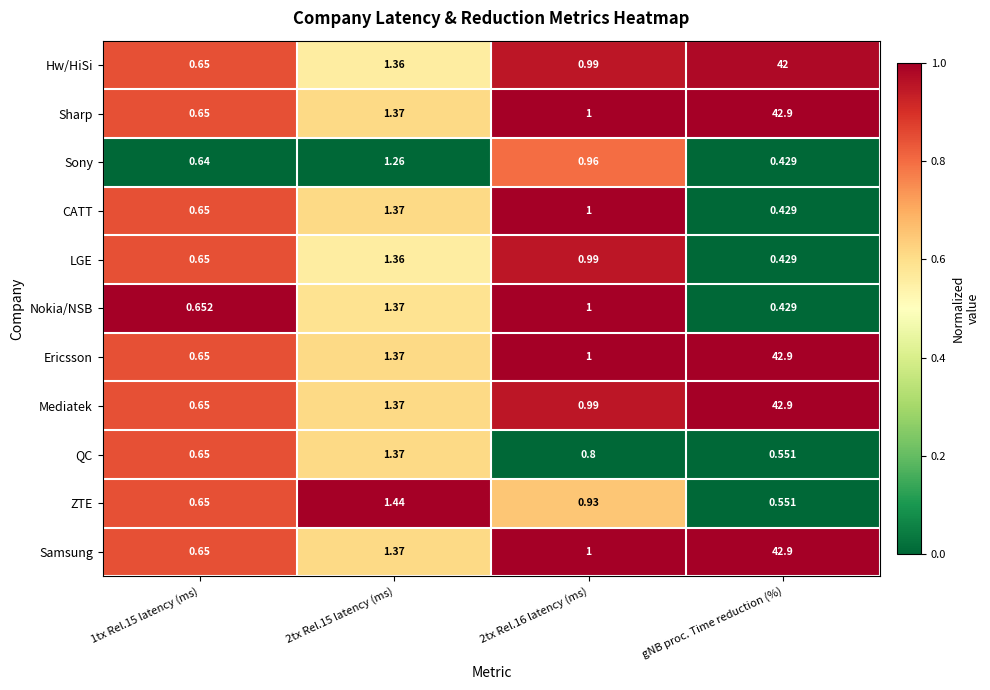

Which series changed the most between 2tx Rel.15 latency (ms) and 2tx Rel.16 latency (ms)?

QC